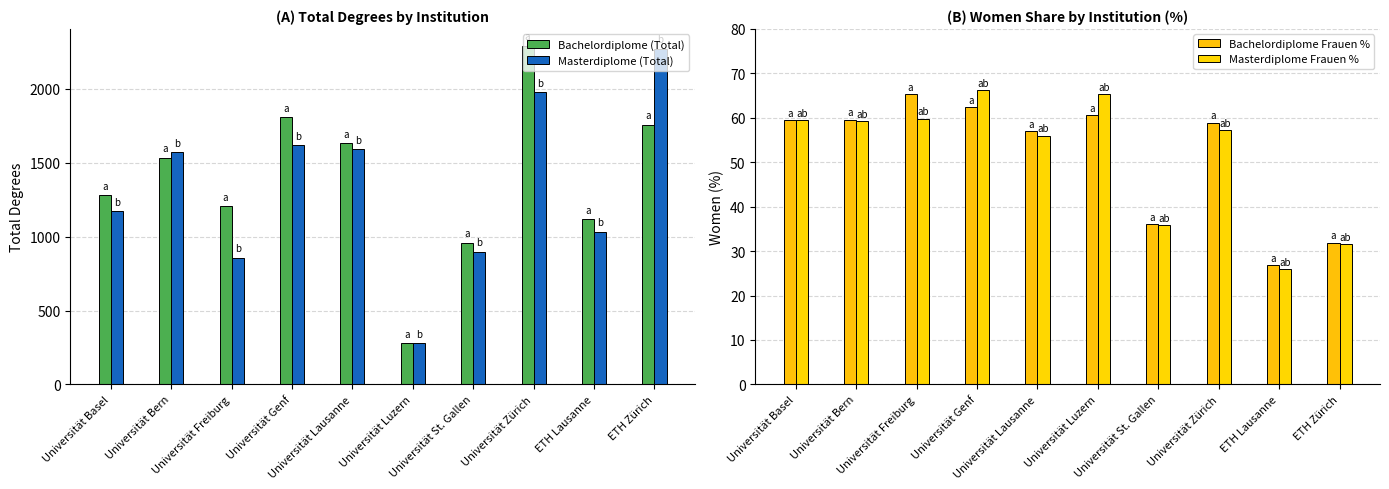

Rank the categories by Masterdiplome (Total) value from lowest to highest.

Universität Luzern, Universität Freiburg, Universität St. Gallen, ETH Lausanne, Universität Basel, Universität Bern, Universität Lausanne, Universität Genf, Universität Zürich, ETH Zürich